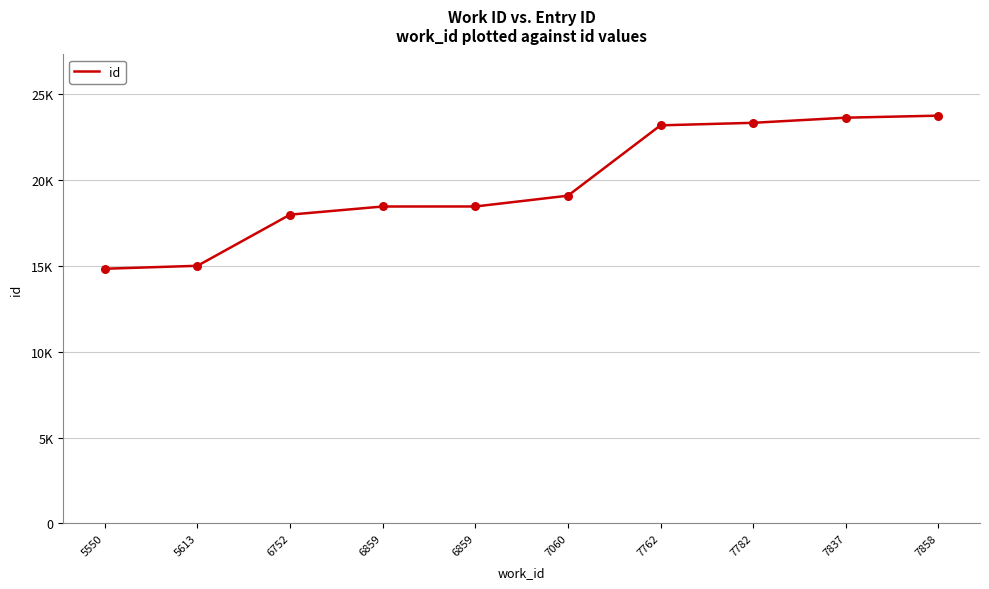

Approximately how many times larger is the value at 6752 compared to 7858?

0.8